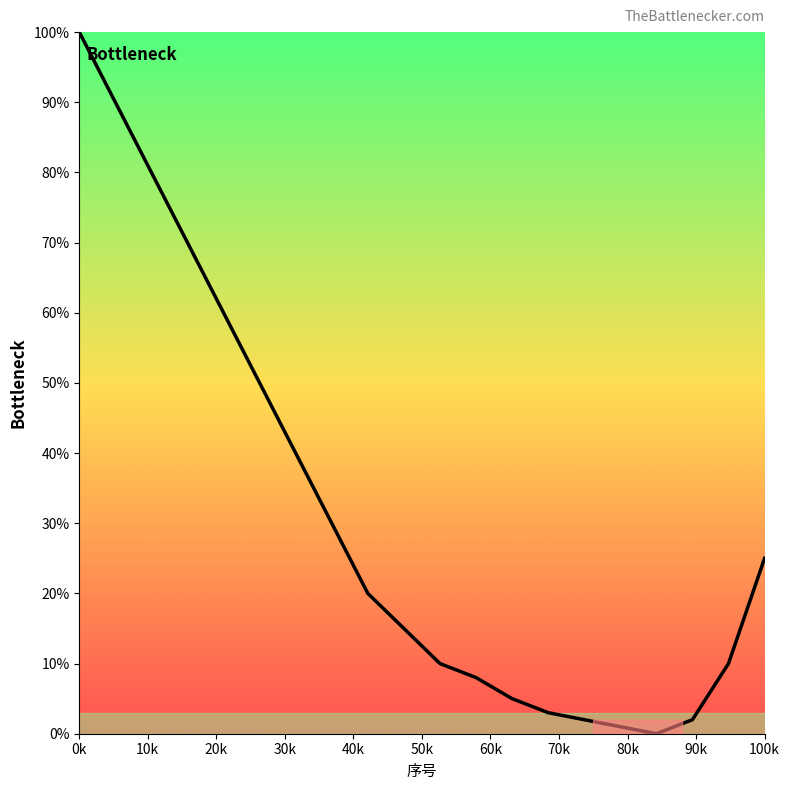

What is the difference between the maximum and minimum values?

100